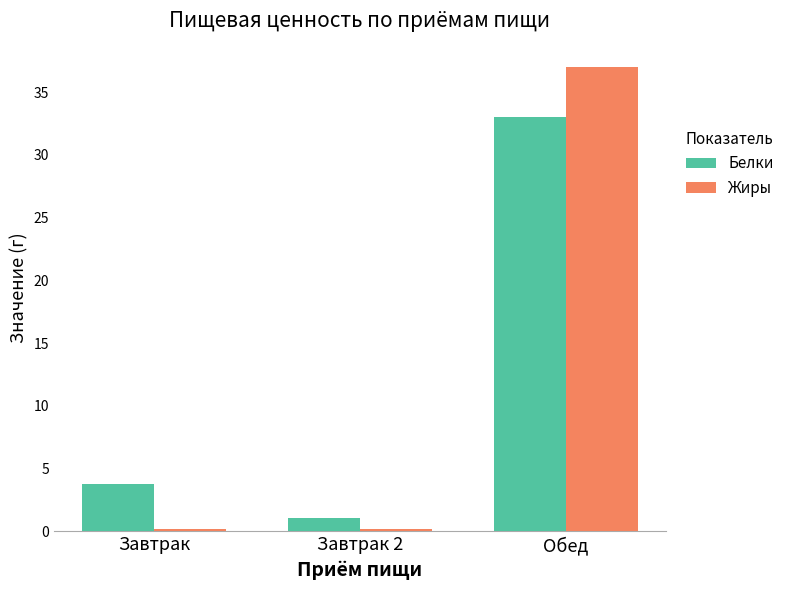

Which series has the widest spread of values?

Жиры